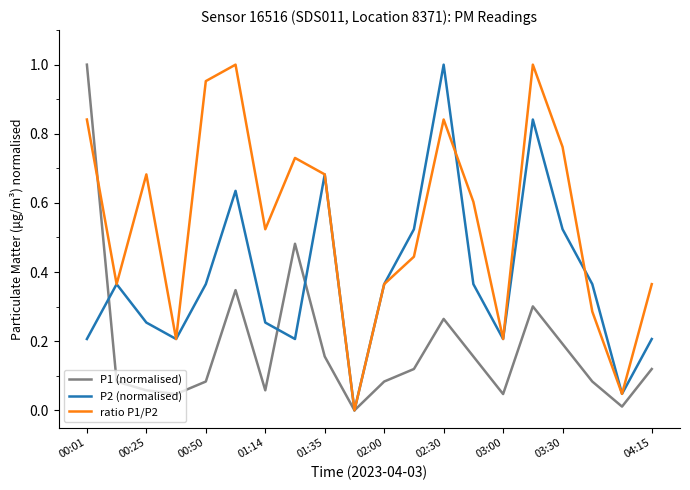

Rank the series by their average value, from highest to lowest.

ratio P1/P2, P2 (normalised), P1 (normalised)